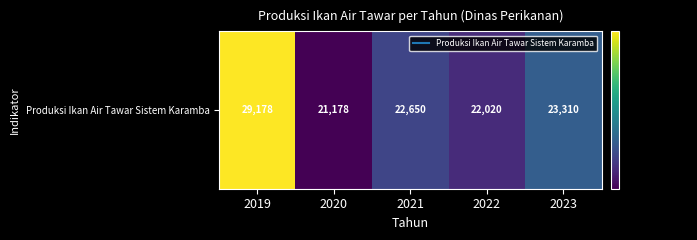

Reading left to right, transcribe all the data shown in this chart.

2019=29178	2020=21178	2021=22650	2022=22020	2023=23310